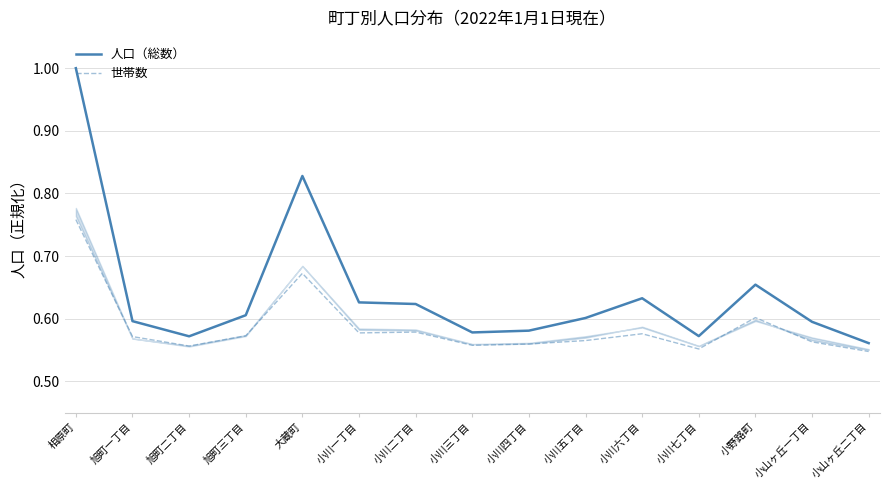

How many interior local valleys does the 世帯数 series have?

4